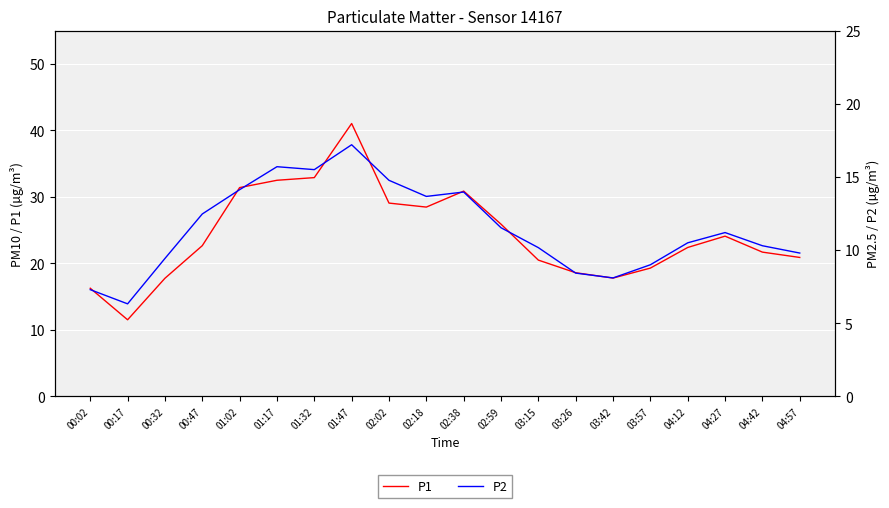

How many distinct data groups are displayed?

2